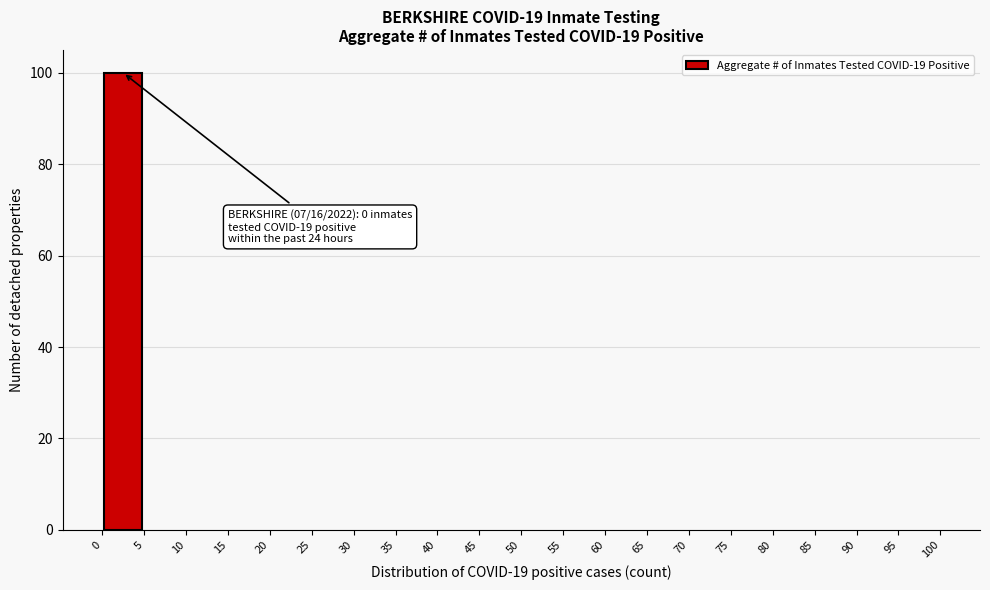

Which range on the x-axis has the tallest bar?

0 to 5